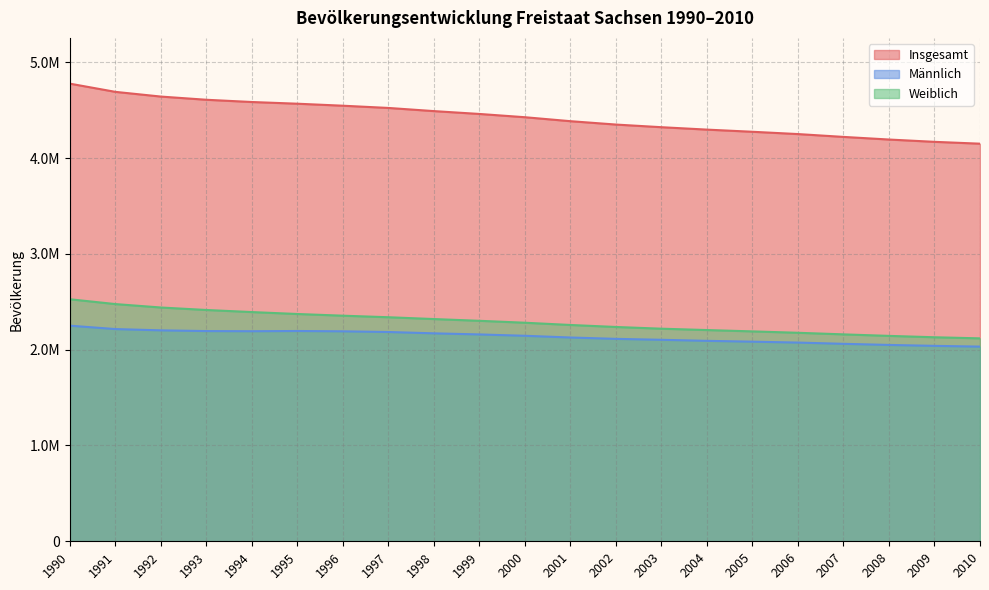

Does the chart have visible grid lines?

Yes